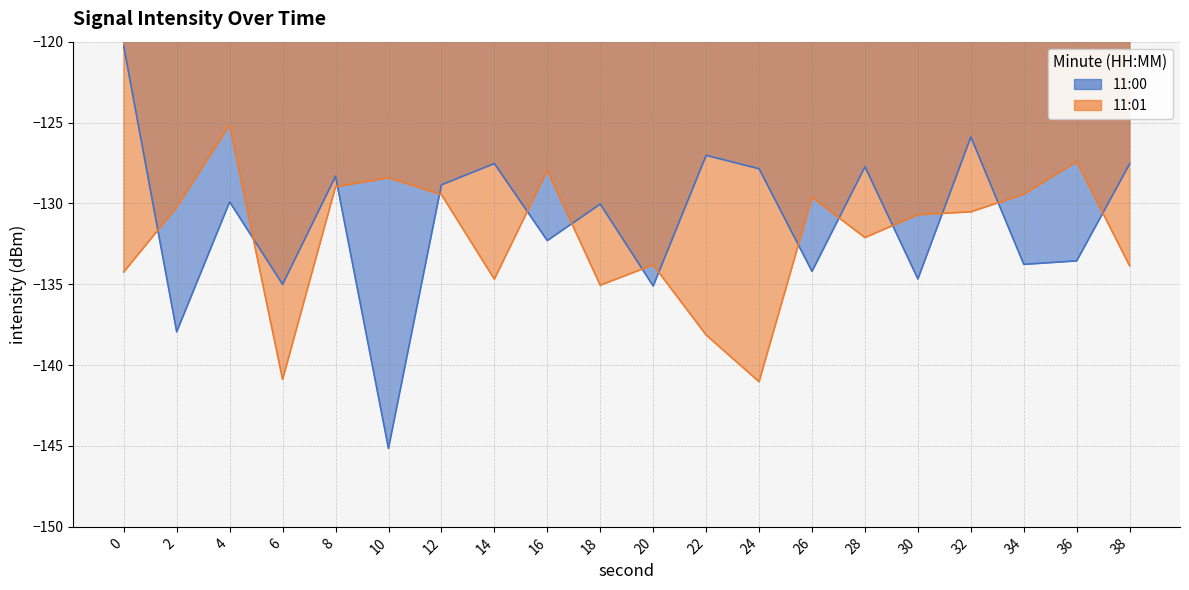

Is it true that 11:01 equals -129.5 at 12?

True